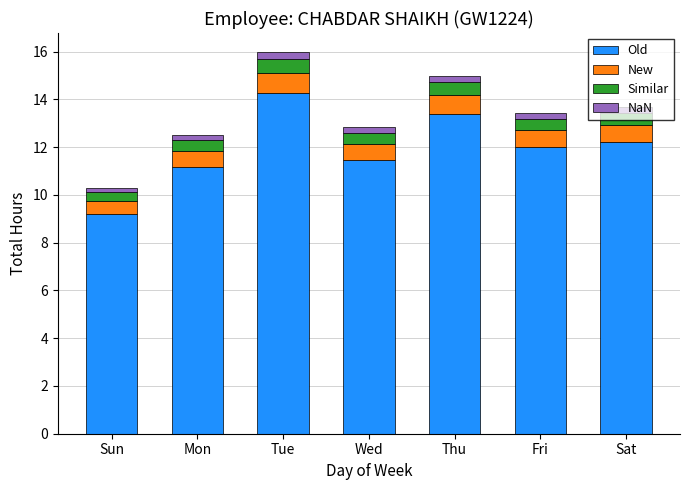

What is the minimum value for Old?

9.2